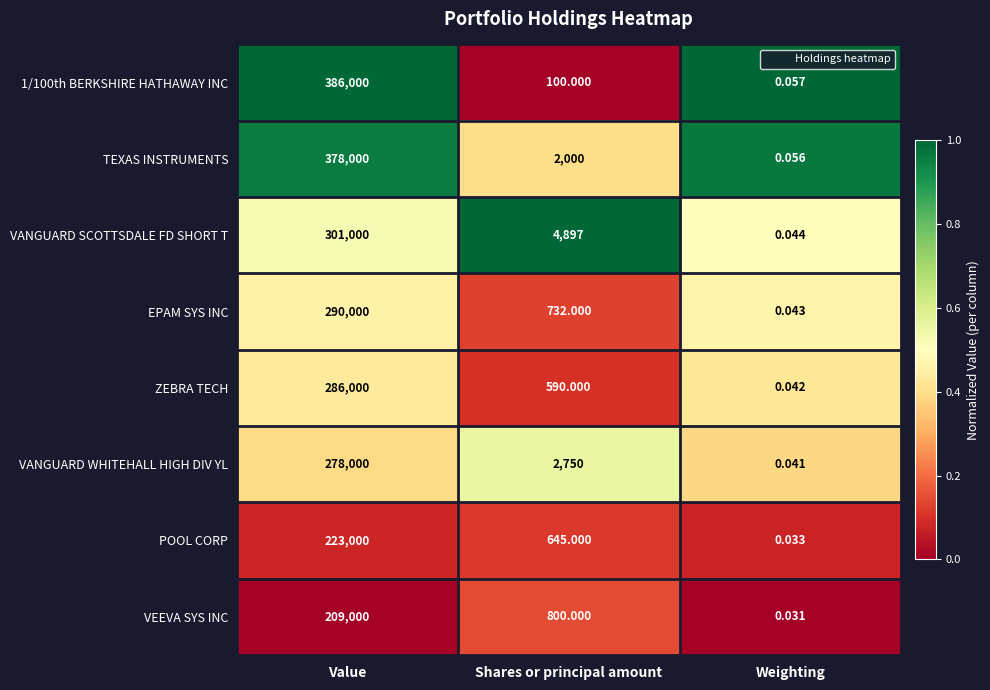

How many data points does each series have?

3